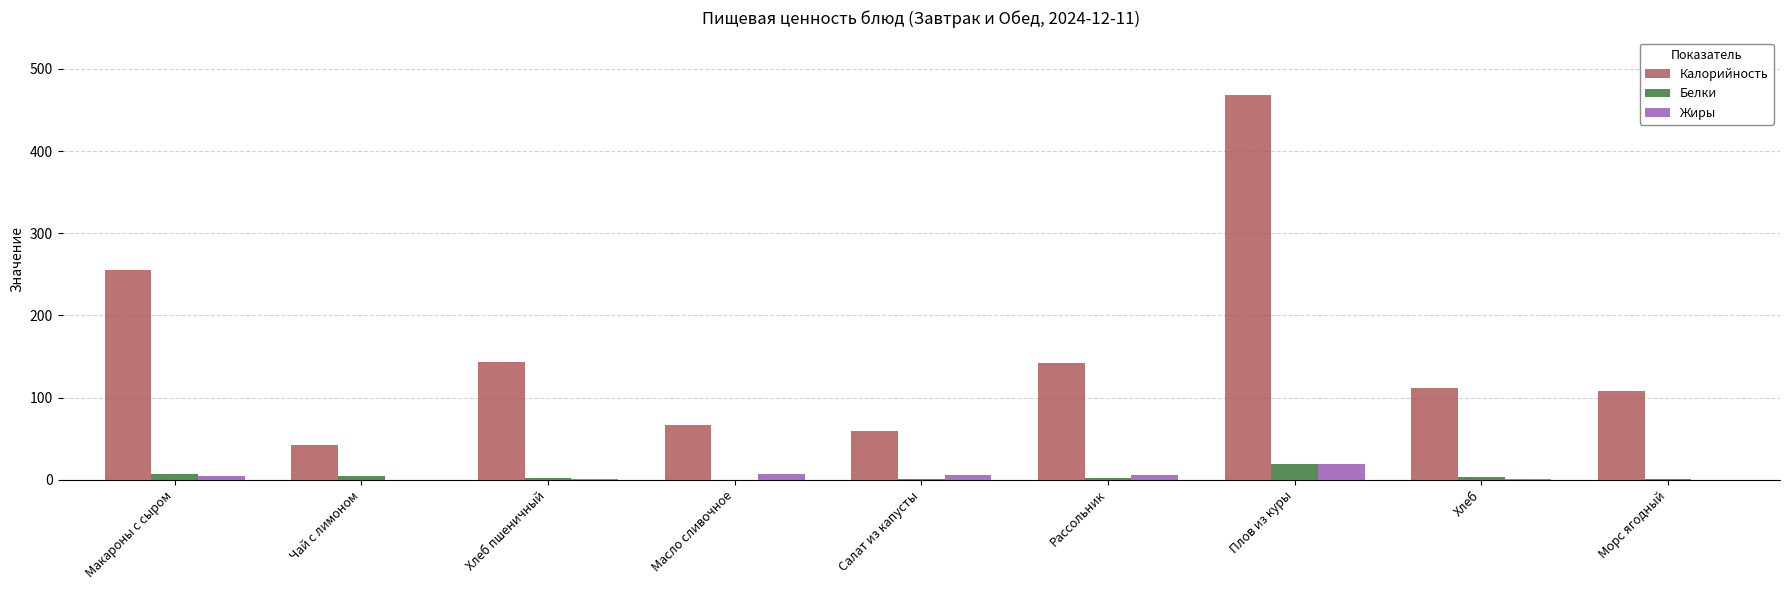

What is the sum of all Белки values?

39.9